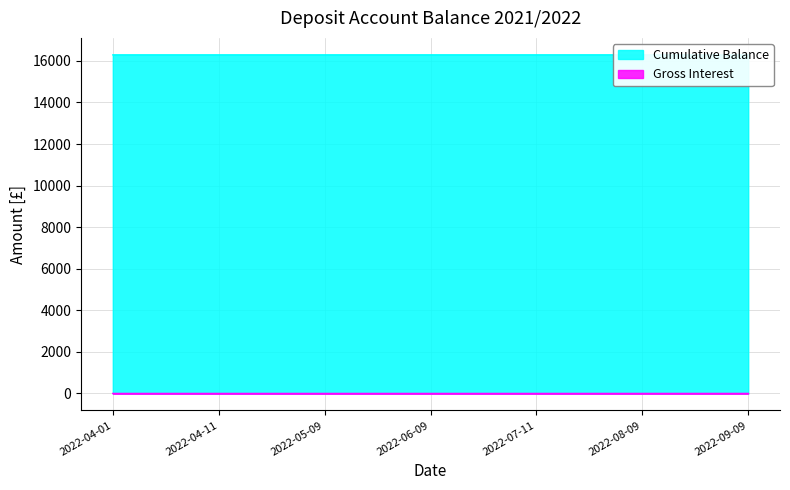

True or false: Cumulative Balance has more than 2 interior local peaks.

False